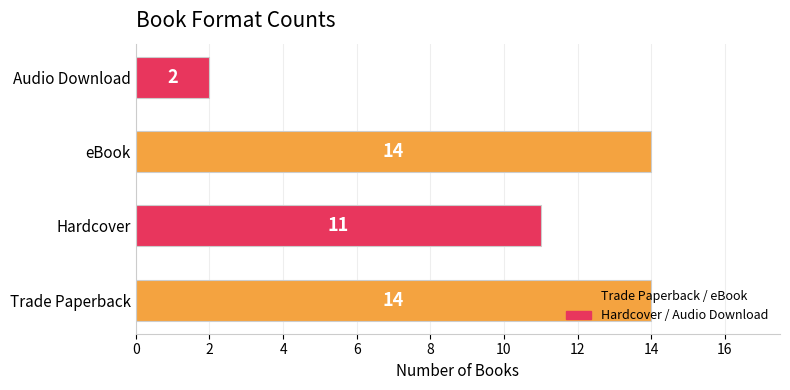

Read the value at Trade Paperback.

14